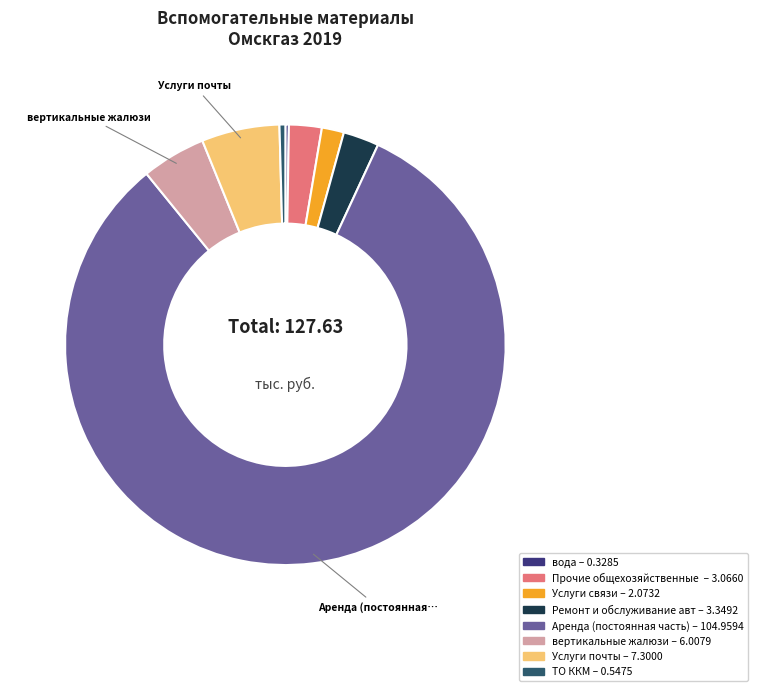

Is there a majority slice in this chart?

Yes